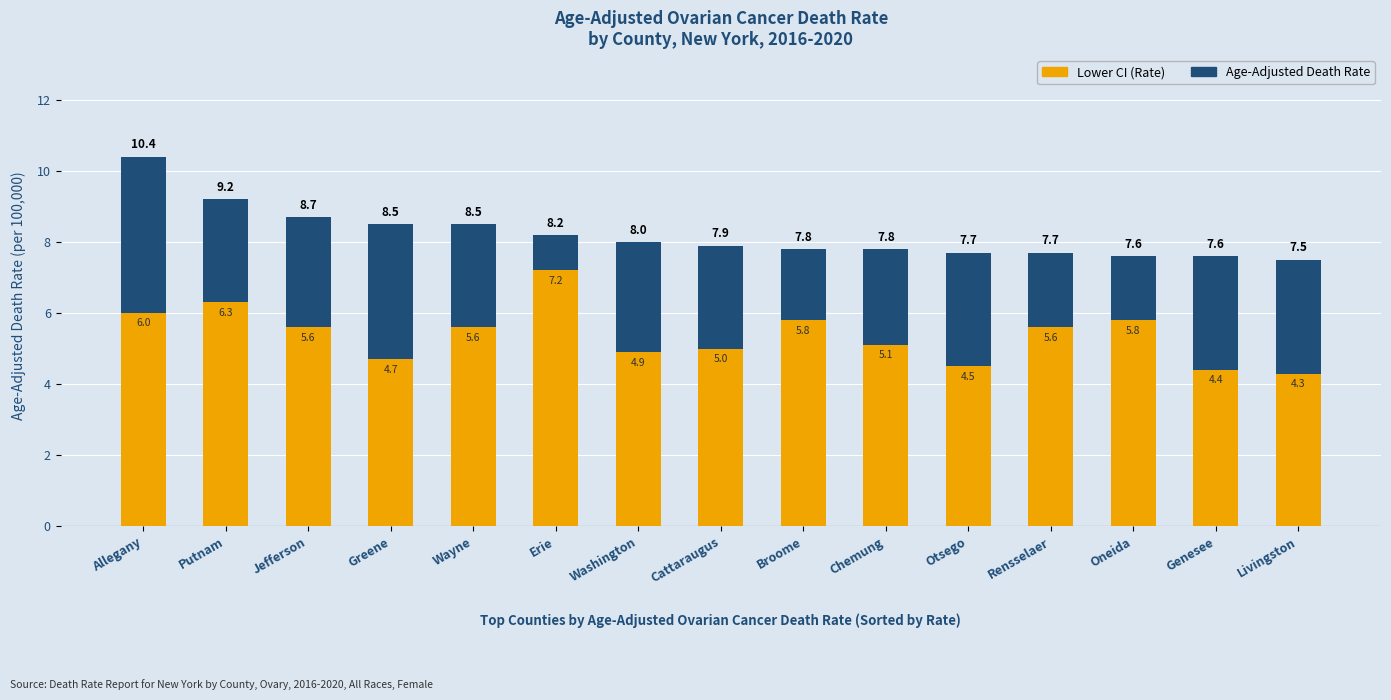

Reading right to left, transcribe the values for Lower CI (Rate).

Livingston=4.3	Genesee=4.4	Oneida=5.8	Rensselaer=5.6	Otsego=4.5	Chemung=5.1	Broome=5.8	Cattaraugus=5.0	Washington=4.9	Erie=7.2	Wayne=5.6	Greene=4.7	Jefferson=5.6	Putnam=6.3	Allegany=6.0